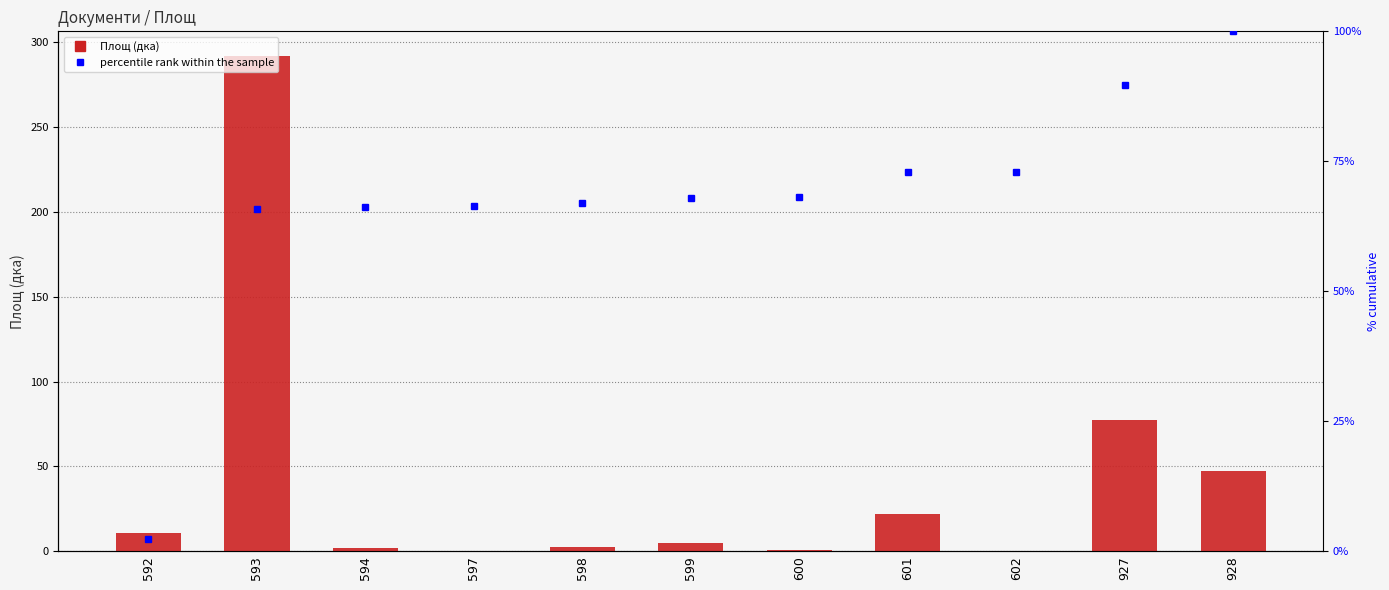

How many values in the Площ series exceed 4?

6